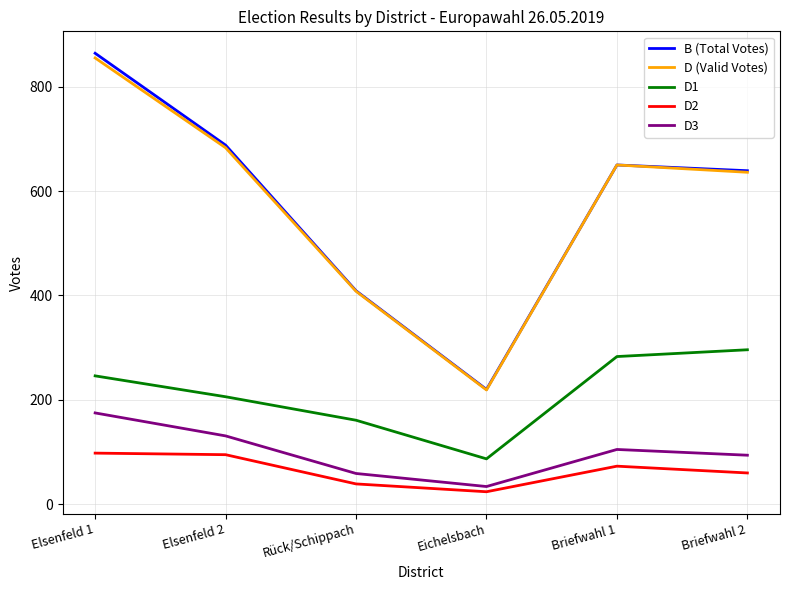

Between Elsenfeld 2 and Eichelsbach, which series saw the biggest shift?

B (Total Votes)